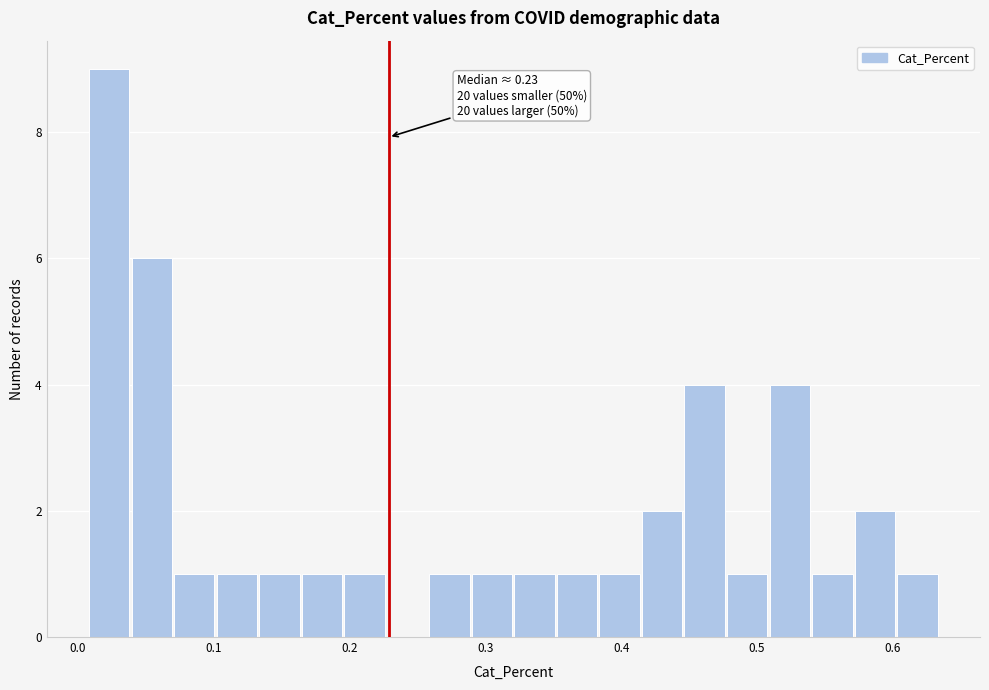

Read against the x-axis, roughly where is the centre of the tallest bar?

0.02